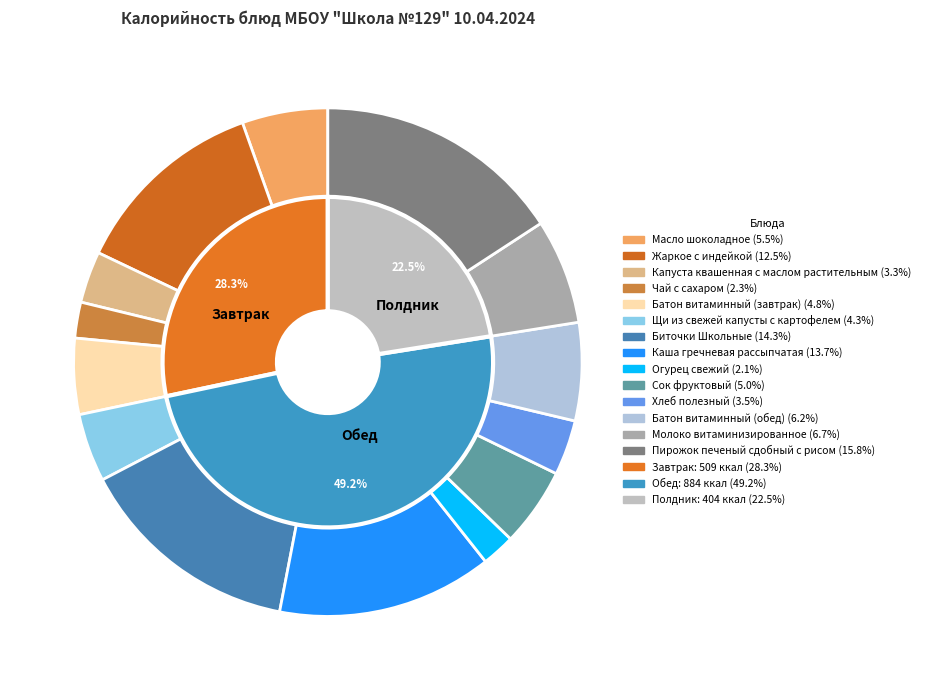

Which has a higher value, Сок фруктовый or Щи из свежей капусты с картофелем?

Сок фруктовый